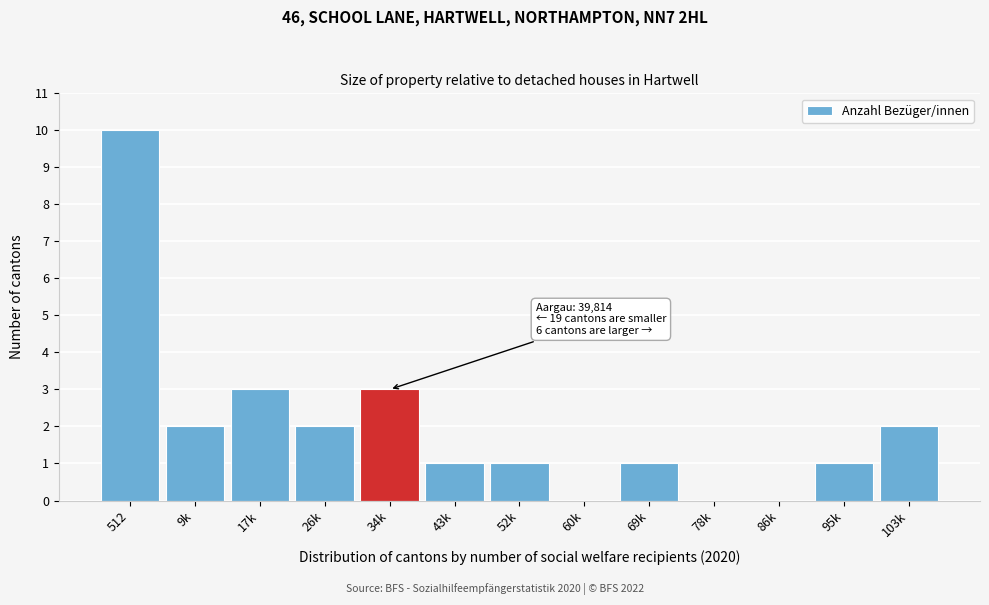

Reading left to right, transcribe all the data shown in this chart.

512=10	9k=2	17k=3	26k=2	34k=3	43k=1	52k=1	60k=0	69k=1	78k=0	86k=0	95k=1	103k=2